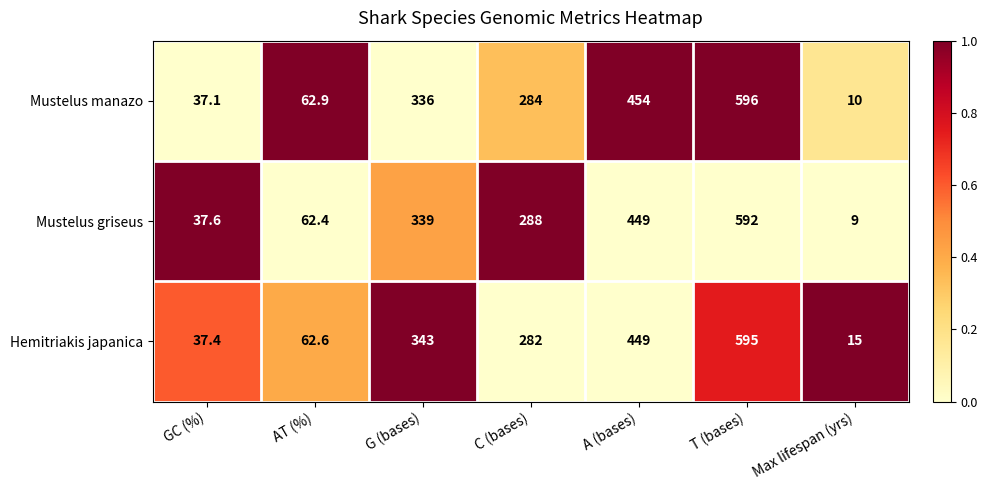

Between C (bases) and Max lifespan (yrs), which series saw the biggest shift?

Mustelus griseus